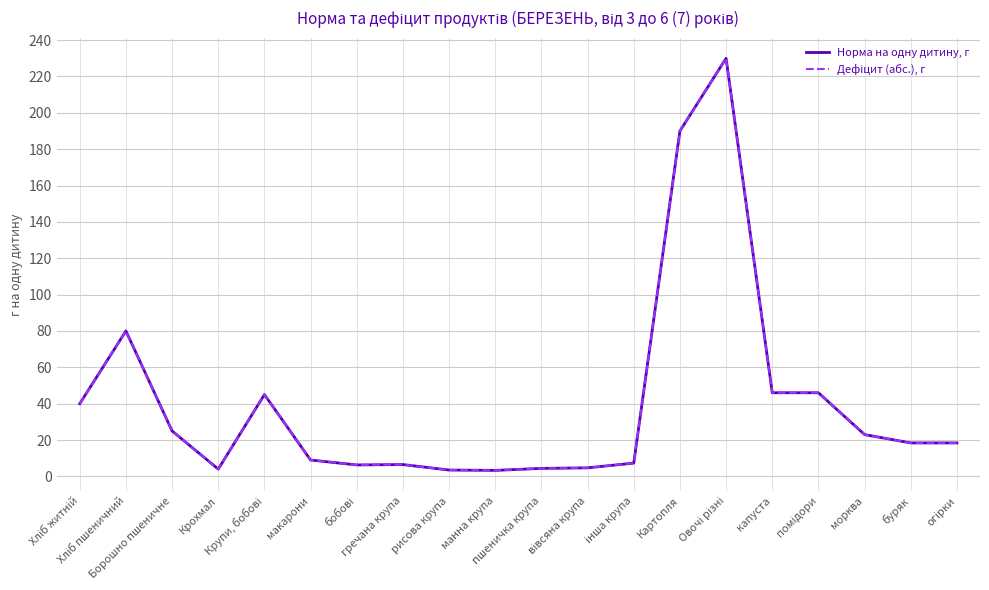

What position from the right is Крохмал?

17